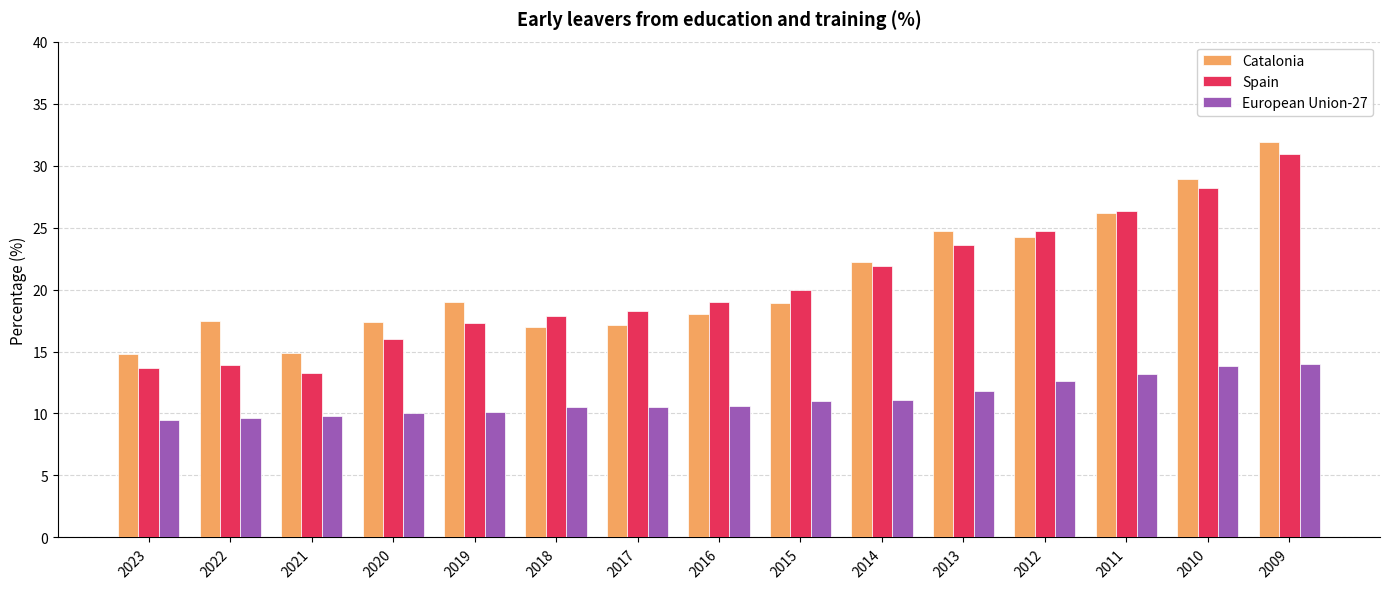

What is the difference between the maximum and minimum values in the Spain series?

17.6